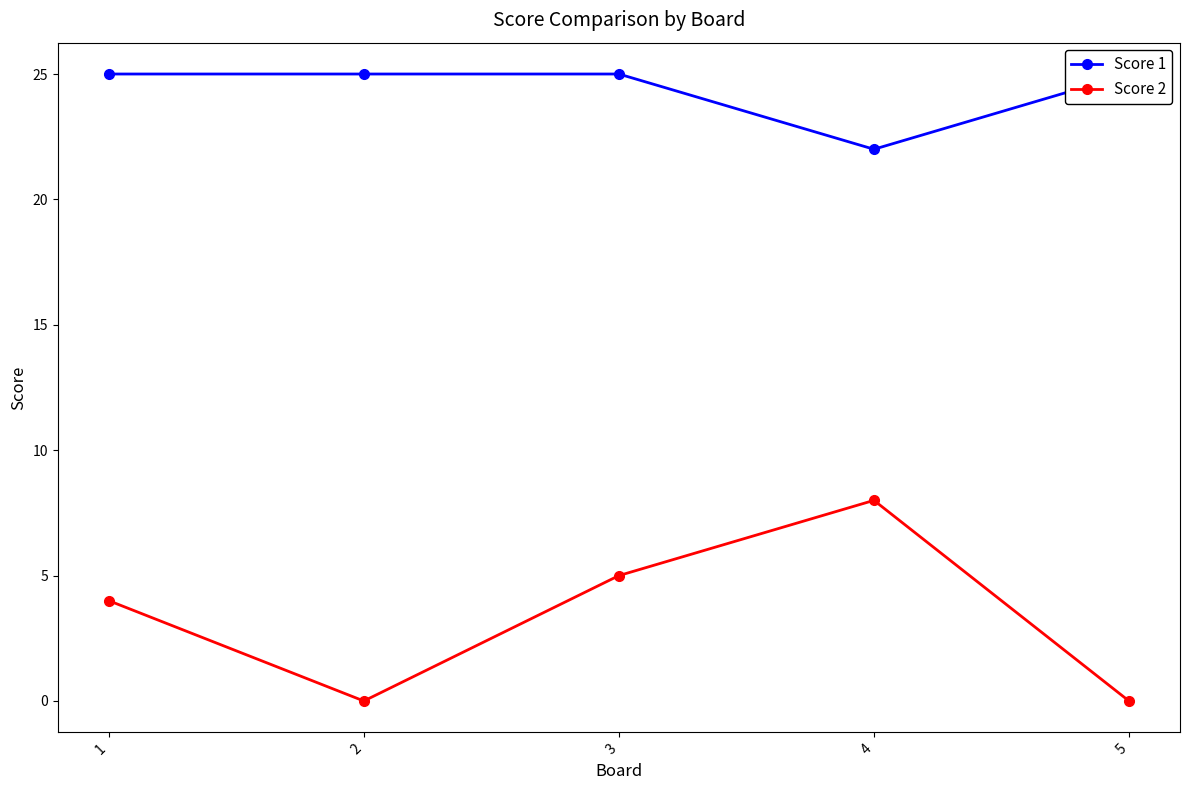

How many Score 2 values are between 0 and 5?

4